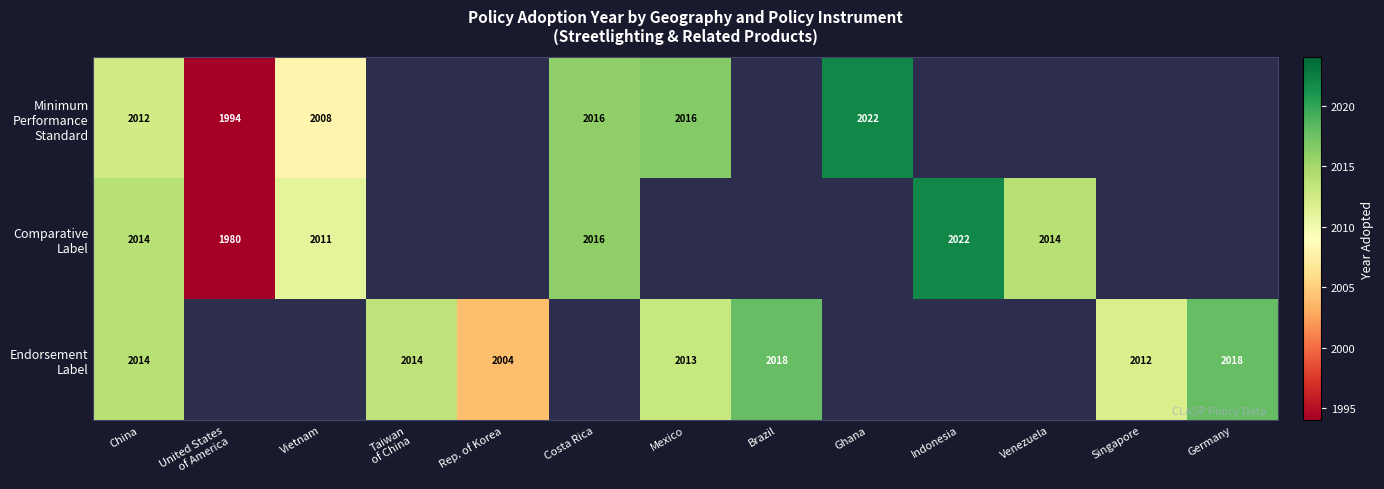

The Endorsement Label series shows 1176.6 at China. True or false?

False